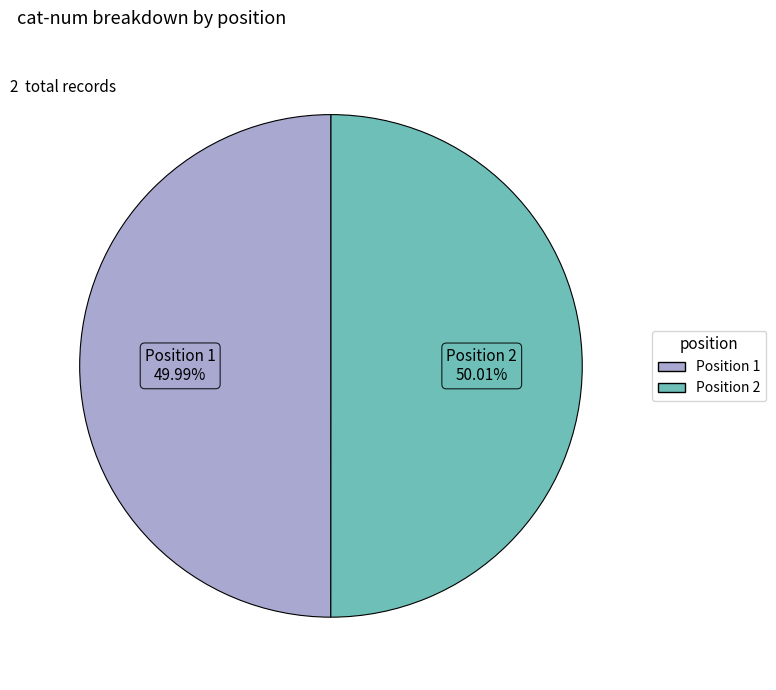

Is there any slice that represents more than half of the pie?

Yes